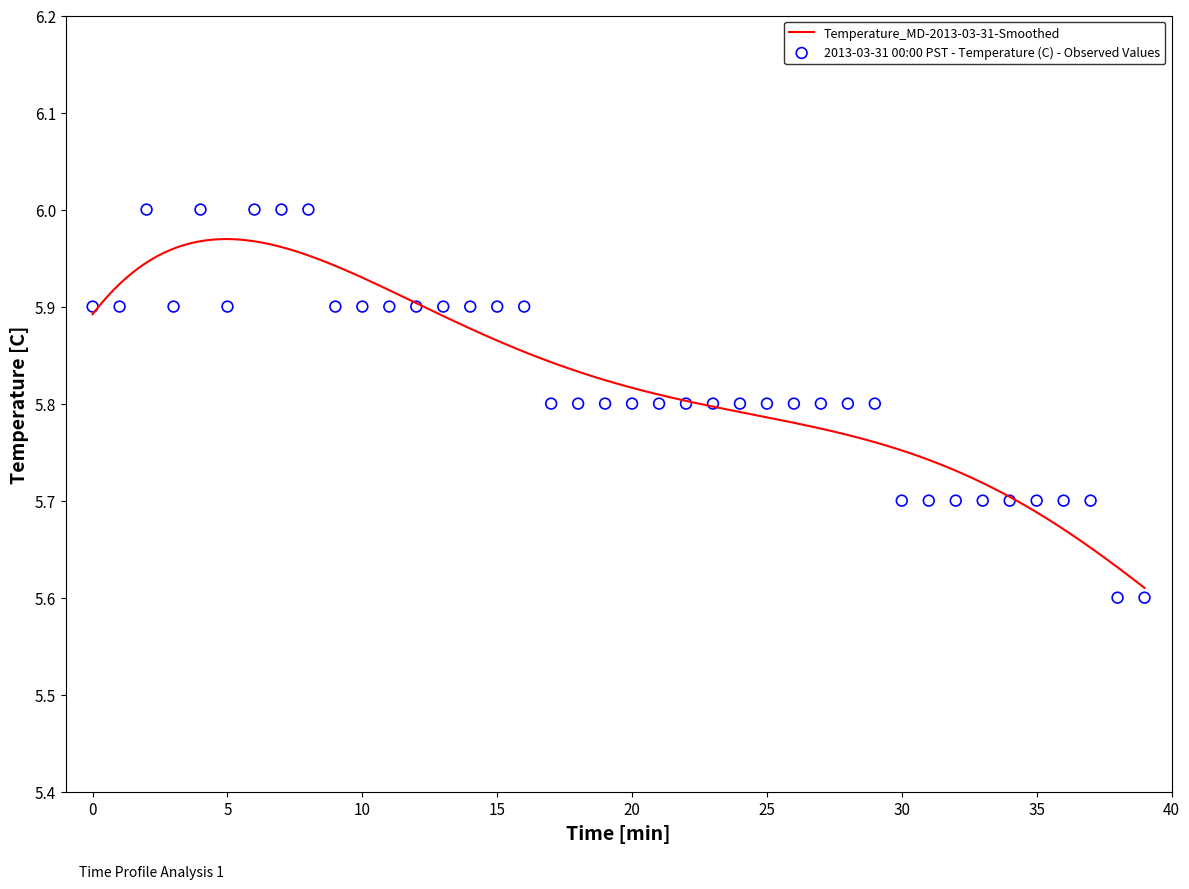

What is the change in value from 2 to 12?

-0.1